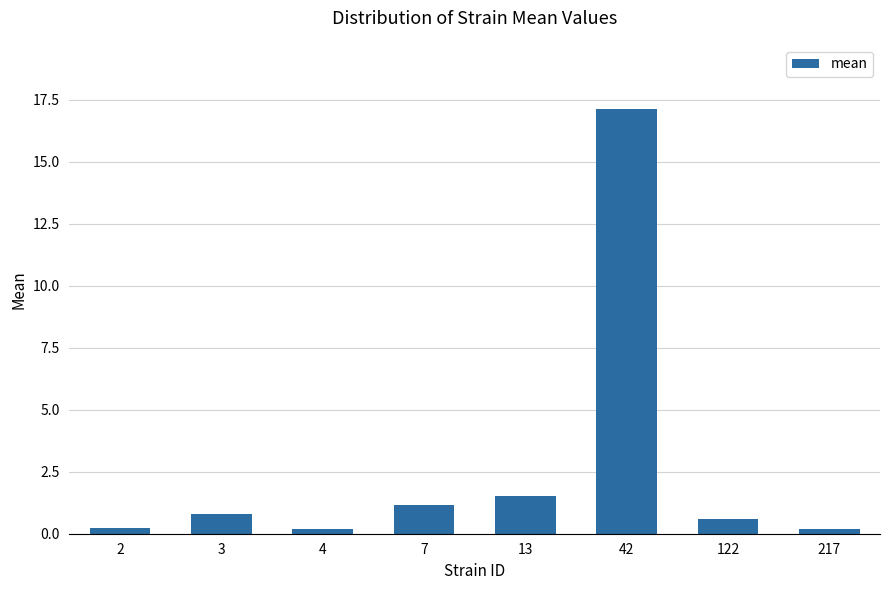

What is the sum of the values at 7 and 3?

1.9